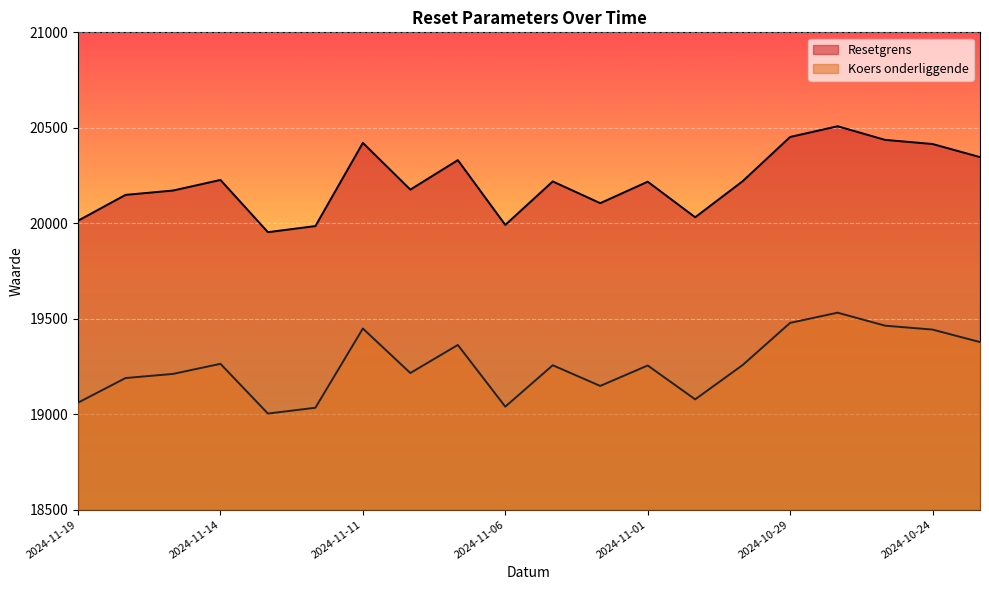

Where does the Resetgrens series first go above 20219?

2024-11-14